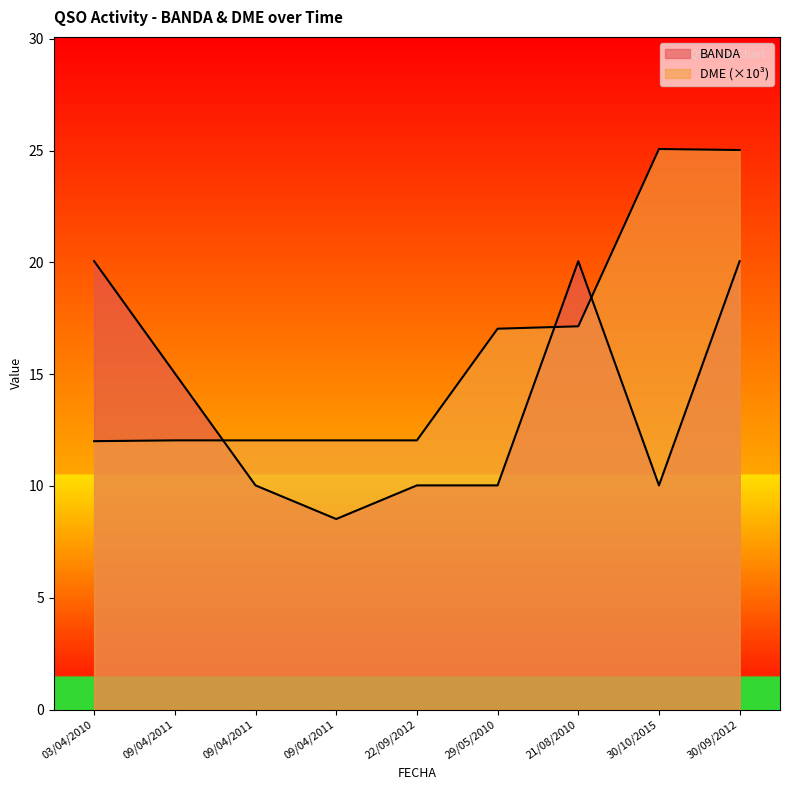

The BANDA series shows 15.0 at 09/04/2011. True or false?

True